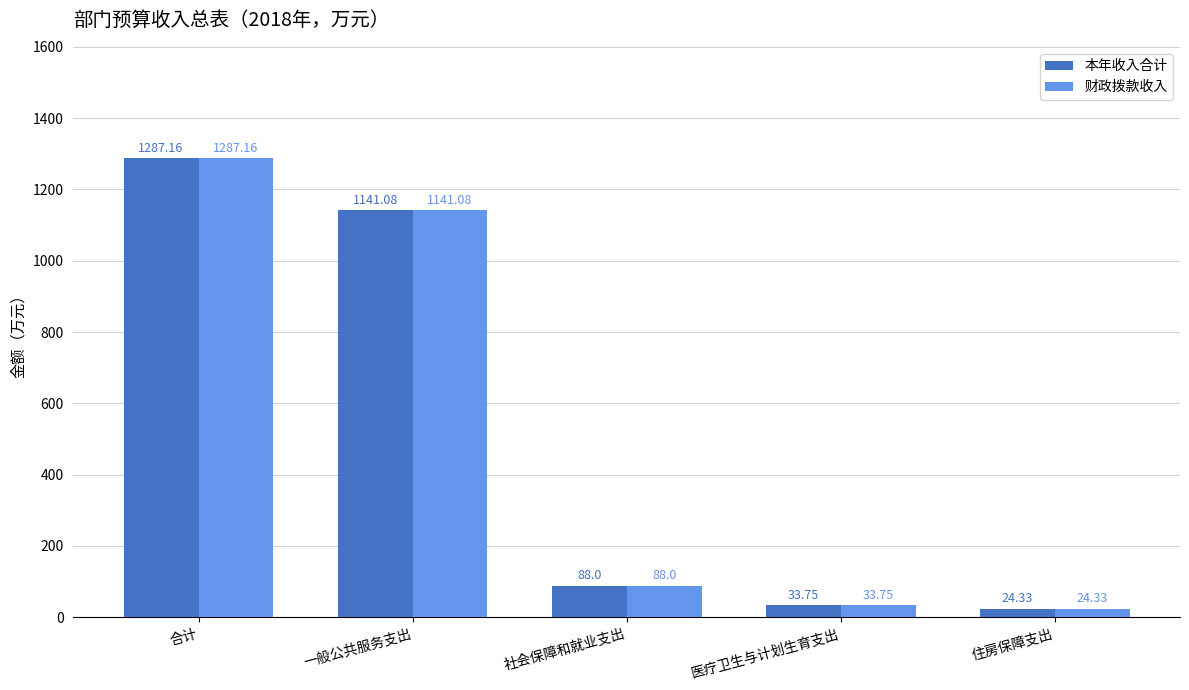

What is the minimum value shown in the chart?

24.3